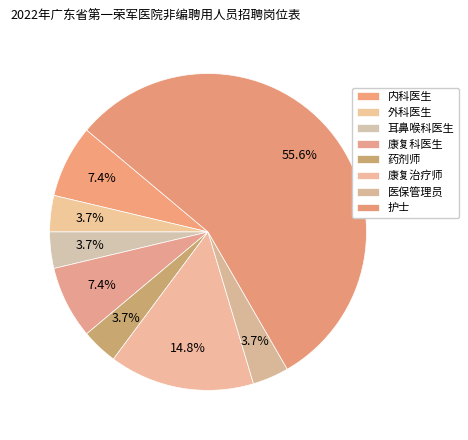

Is 护士 the majority of the pie?

Yes